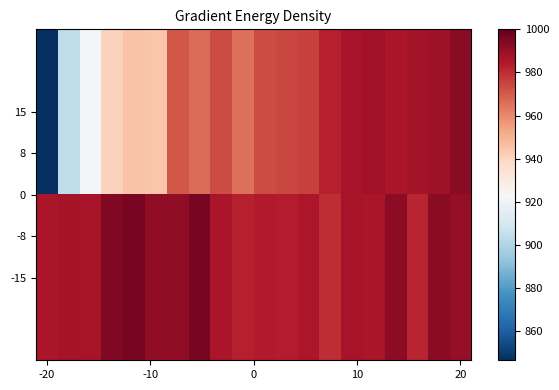

Reading right to left, extract all data points from this chart.

15: 992.4	988.1	987.1	985.9	988.0	986.5	983.0	975.5	974.4	973.0	965.8	973.6	966.1	971.0	944.6	945.0	940.8	921.5	903.7	846.5
-15: 990.0	992.2	981.5	991.8	986.0	986.6	980.1	985.5	983.6	984.2	983.0	986.2	995.8	991.3	991.0	995.9	994.2	986.6	987.4	985.7